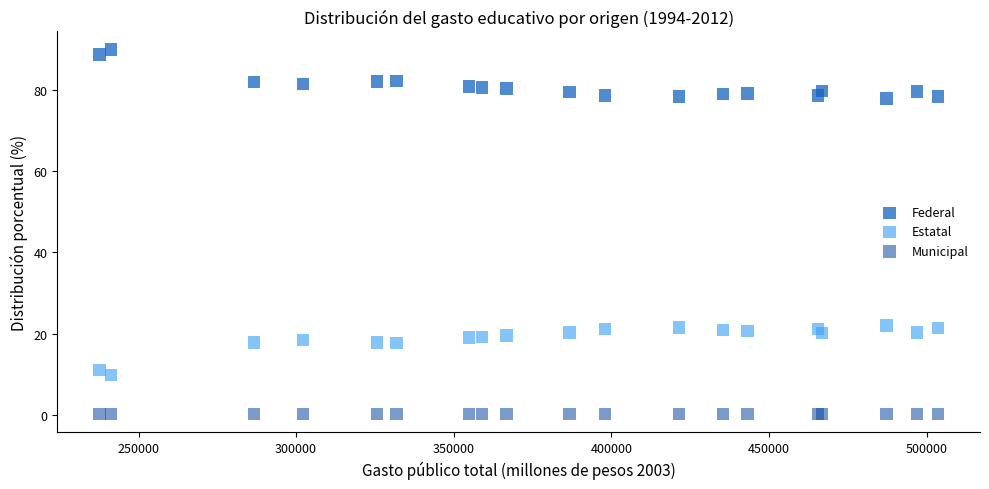

Which series reaches the maximum Y coordinate?

Federal